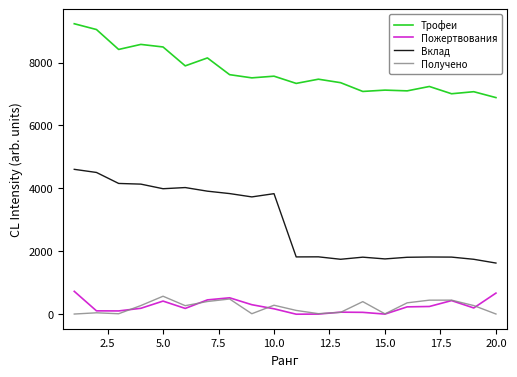

How many interior local valleys does the Трофеи series have?

7